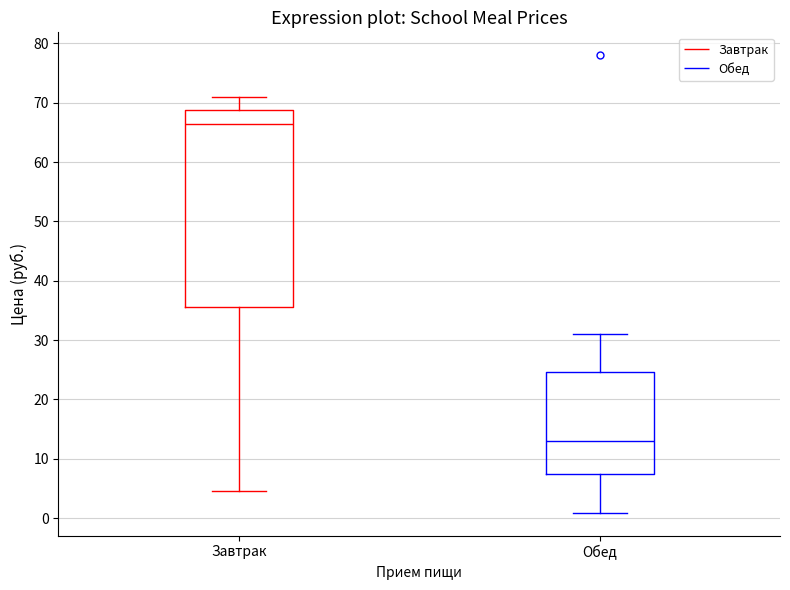

Reading left to right, transcribe this box plot: for each box, give where its median line is, the range the box spans, and where its two whiskers end, as read against the y-axis. The values are not printed on the chart, so give them approximately, as read against the axis.

Завтрак: median 66, box 35 to 69, whiskers 5 to 71
Обед: median 13, box 7 to 25, whiskers 1 to 31